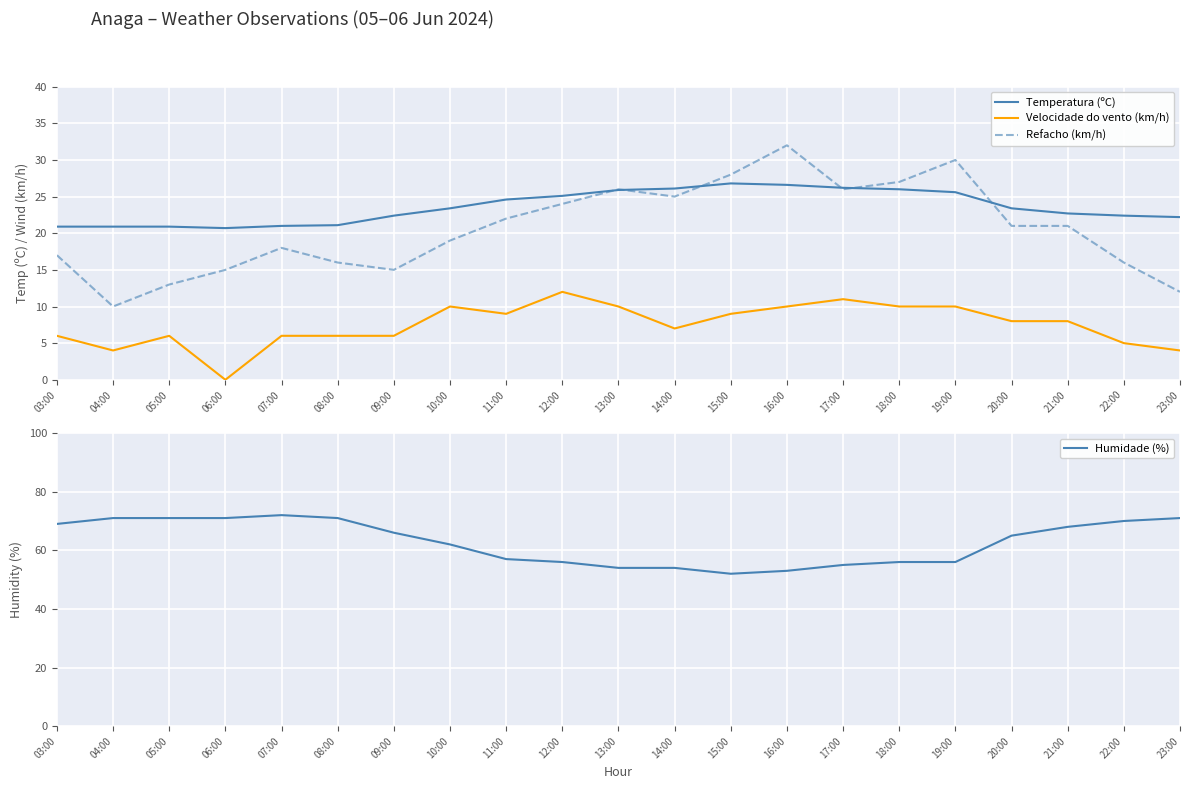

In Refacho (km/h), how many points are lower than both neighbors (excluding endpoints)?

4